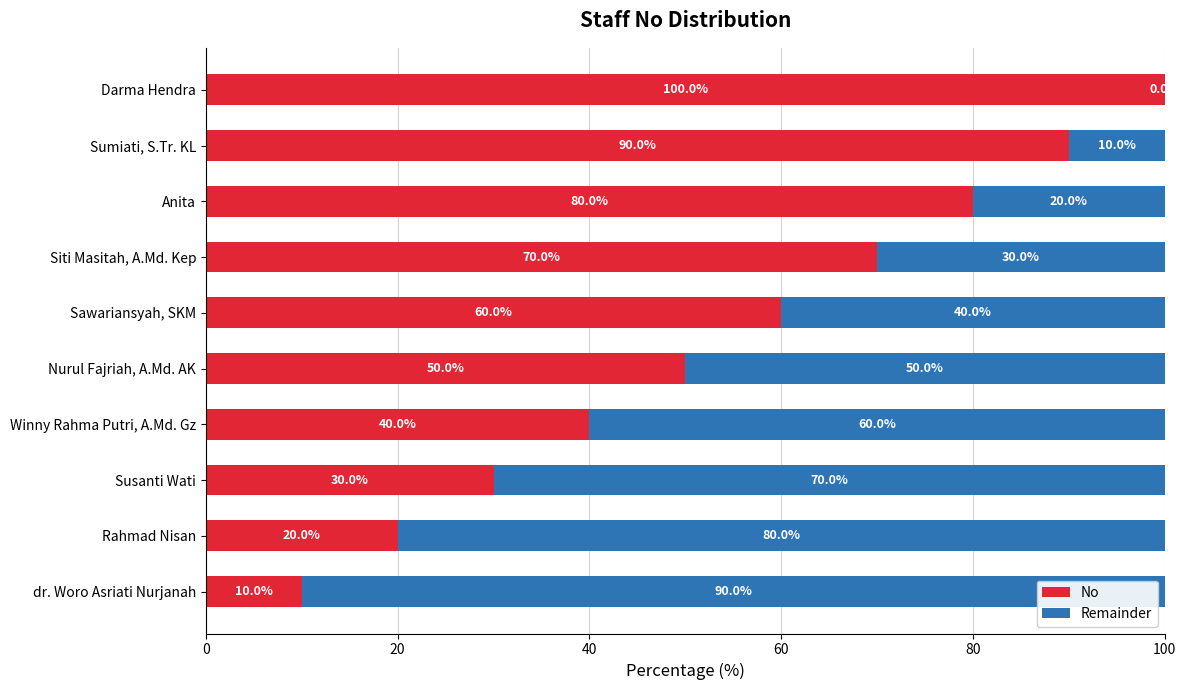

How many No values are between 30 and 80?

6